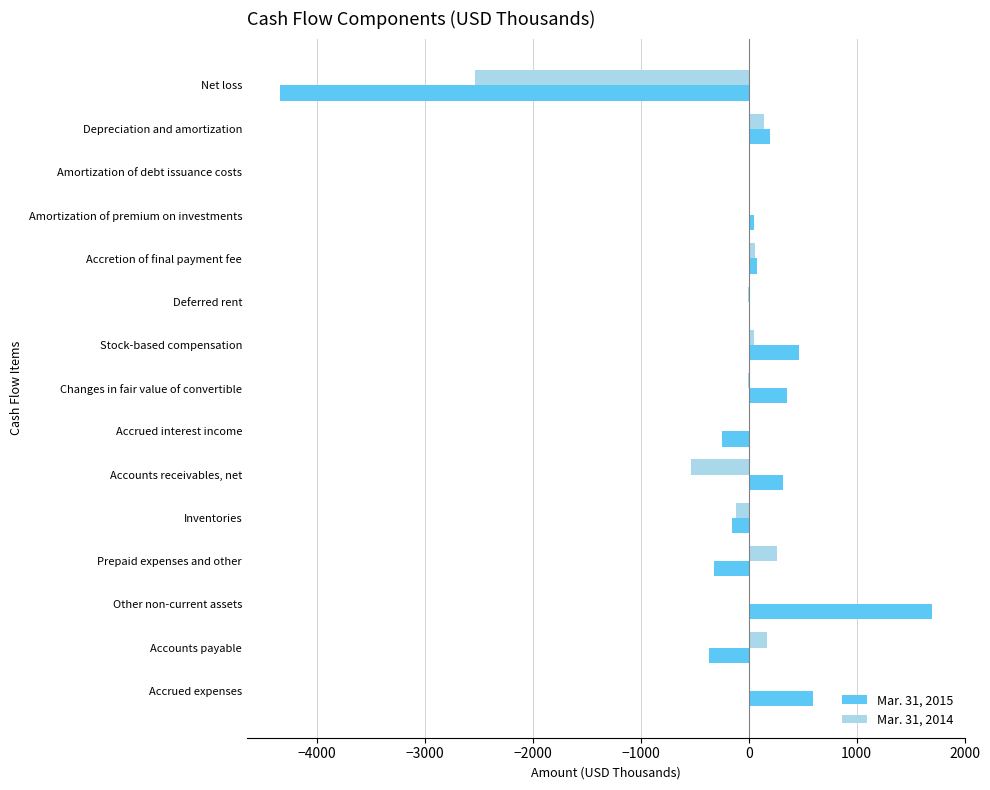

Is the value of Mar. 31, 2014 at Changes in fair value of convertible greater than the value of Mar. 31, 2015 at Accounts payable?

Yes